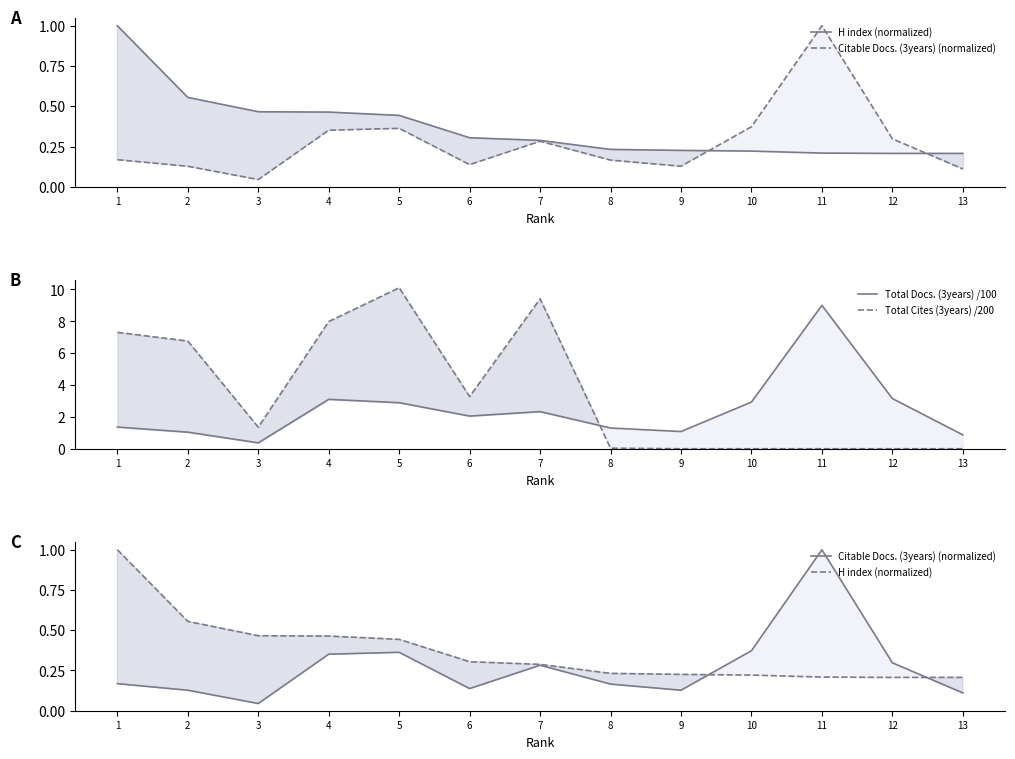

What is the approximate value of Total Cites (3years) /200 at 7?

9.4